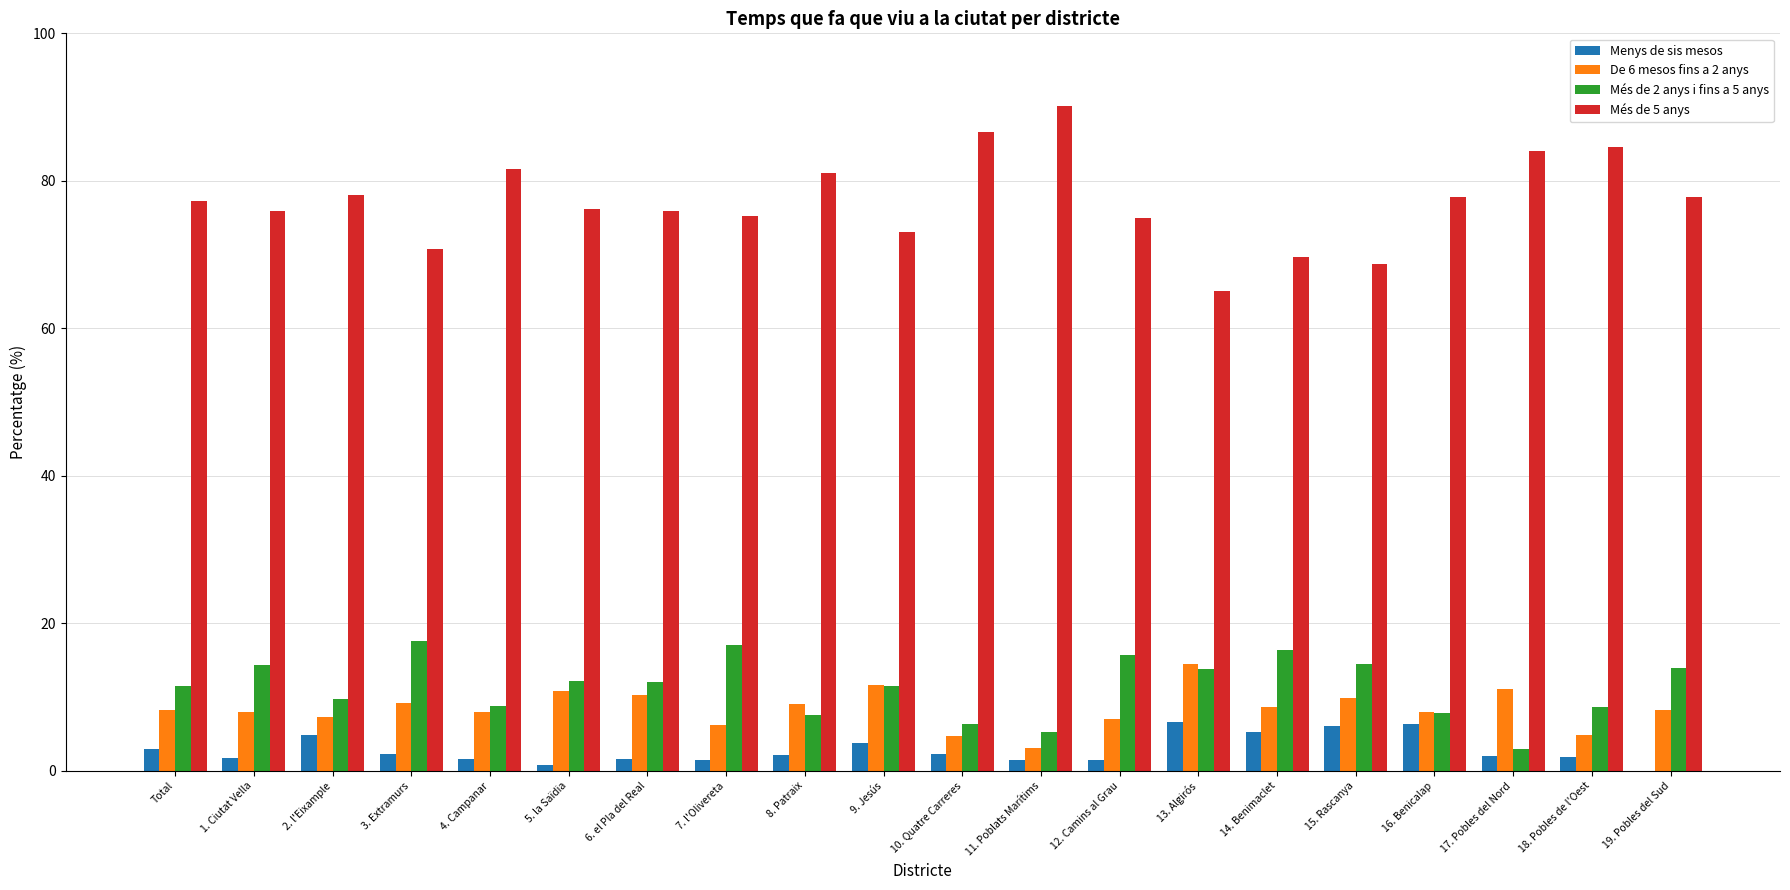

What is the sum of all Més de 2 anys i fins a 5 anys values?

228.0